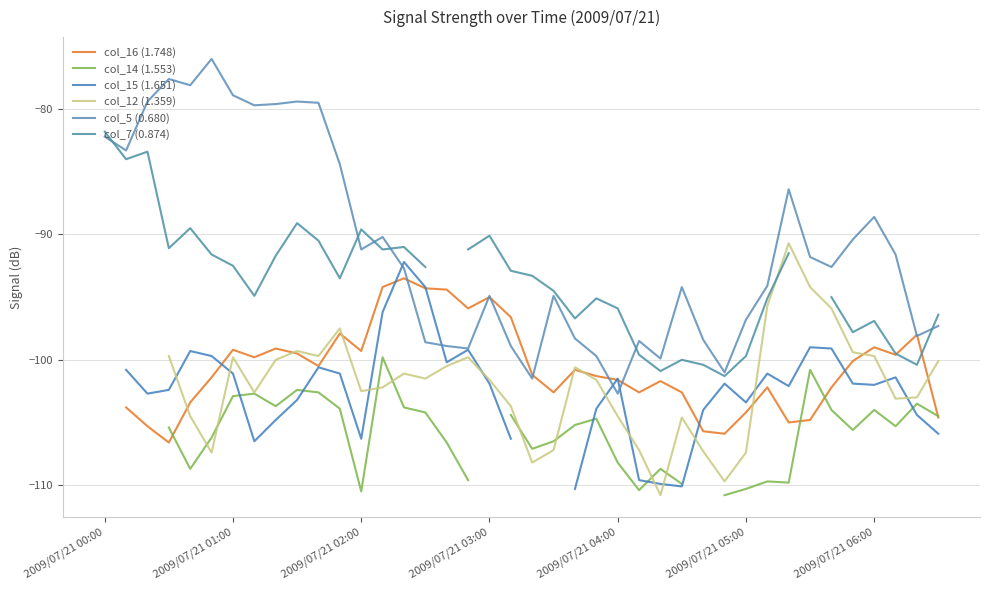

Which series has the largest range (max minus min)?

col_5 (0.680)